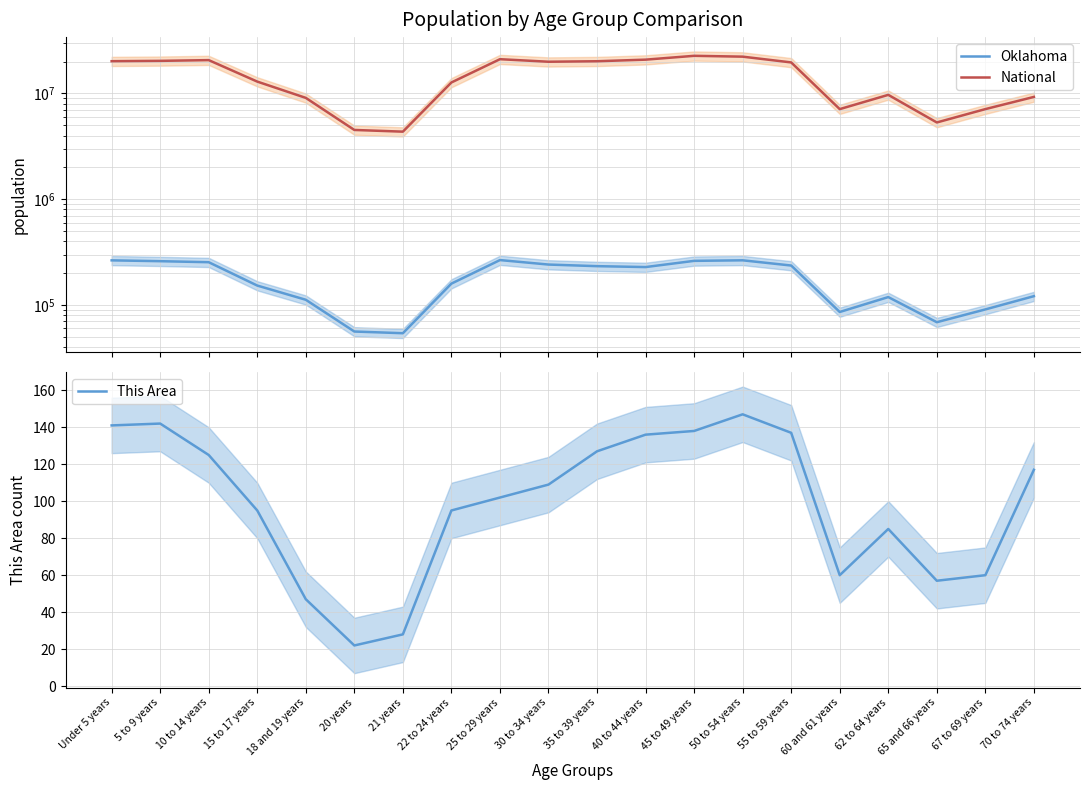

True or false: National has more than 0 points higher than both neighbors.

True